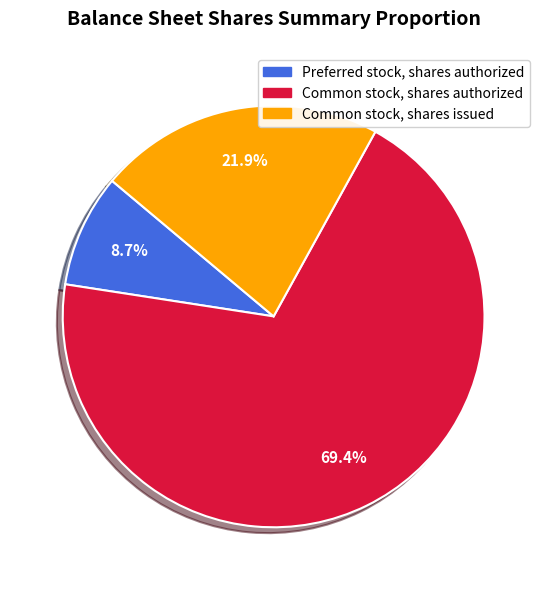

What is the majority slice?

Common stock, shares authorized